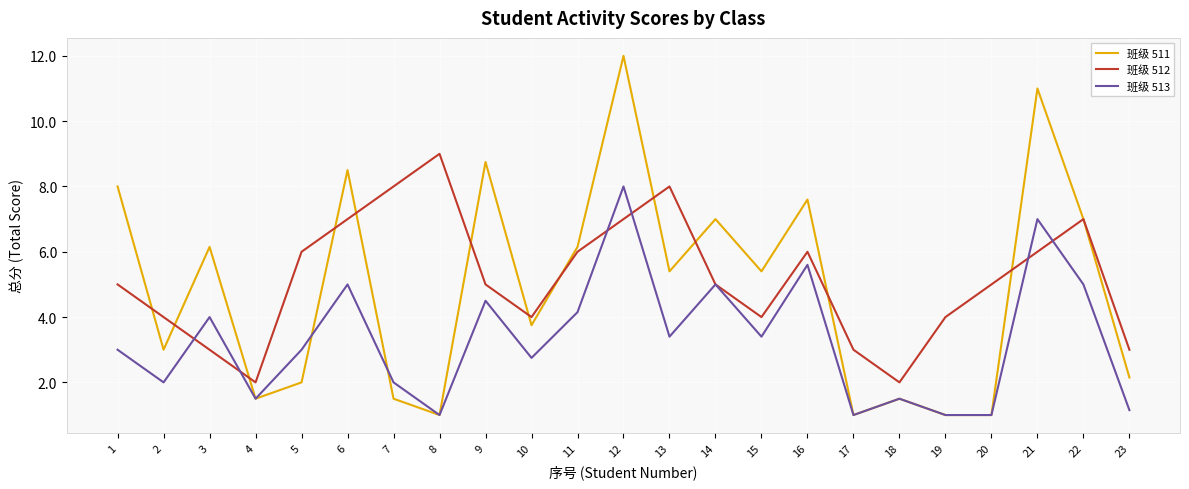

Which series changed the most between 1 and 3?

班级 512